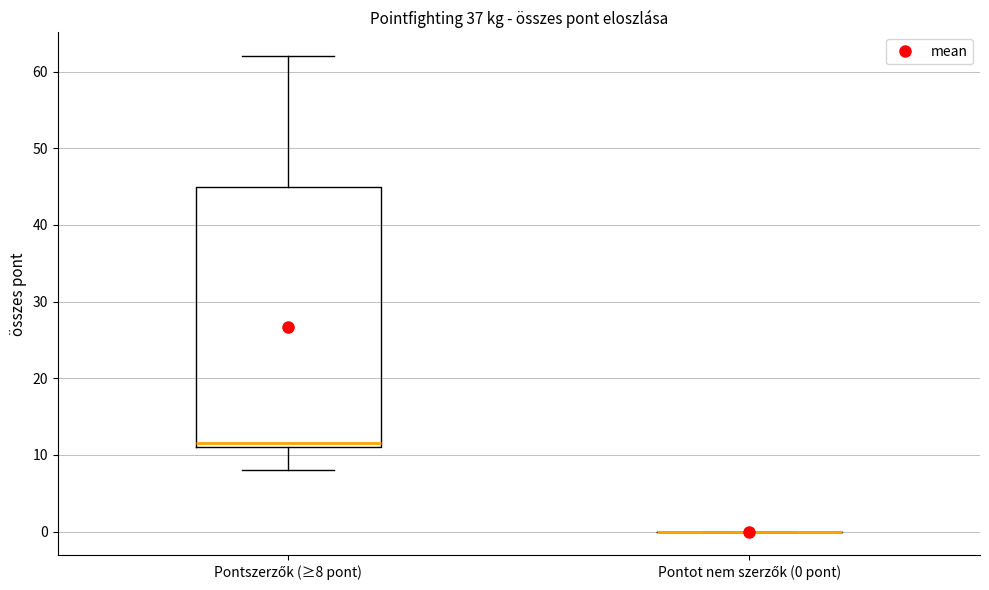

Where does the median line of the box for Pontszerzők (≥8 pont) sit on the y-axis? The values are not printed on the chart, so give them approximately, as read against the axis.

12